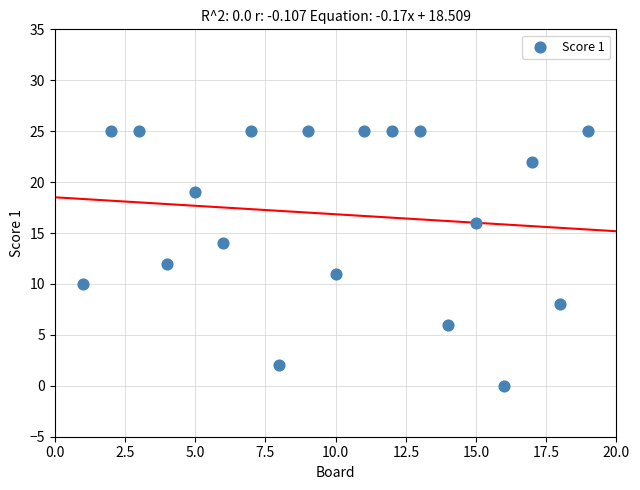

What is the range of Y values (max minus min)?

25